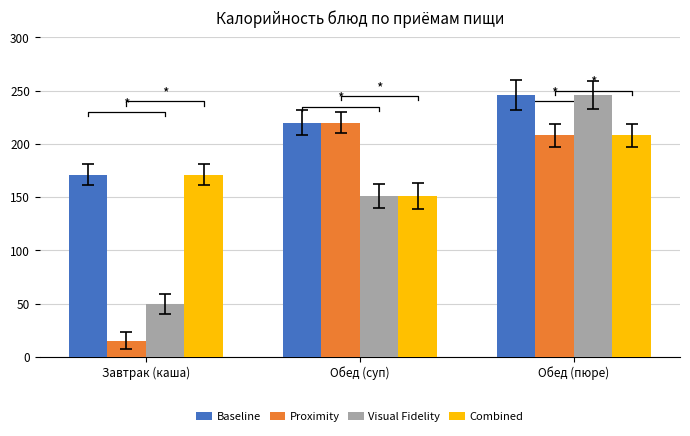

What is the maximum value shown in the chart?

246.0